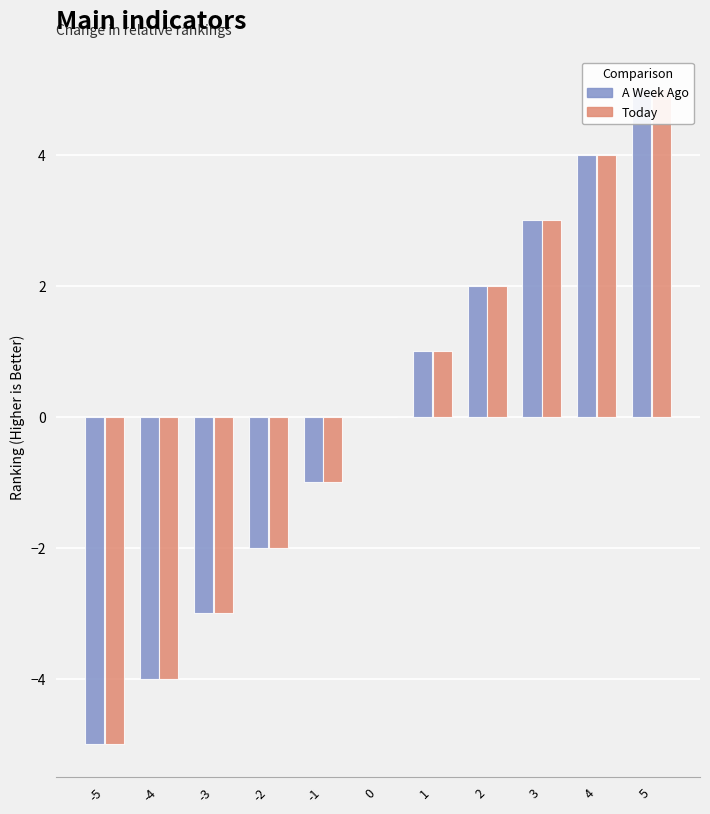

Is it true that Today equals -1 at -1?

False